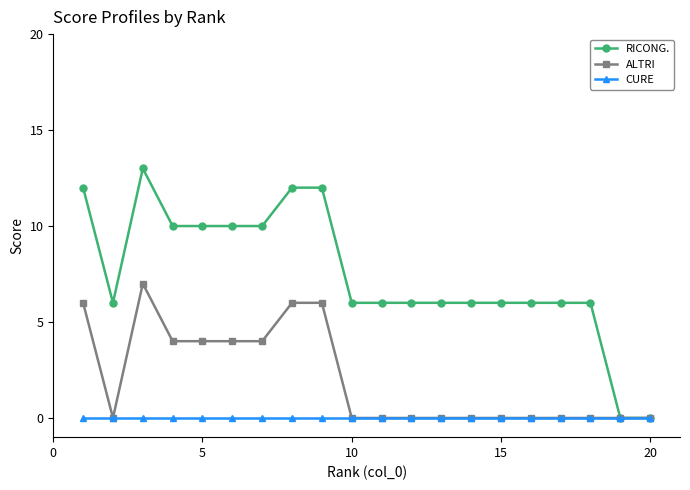

Which series has the largest total across all categories?

RICONG.